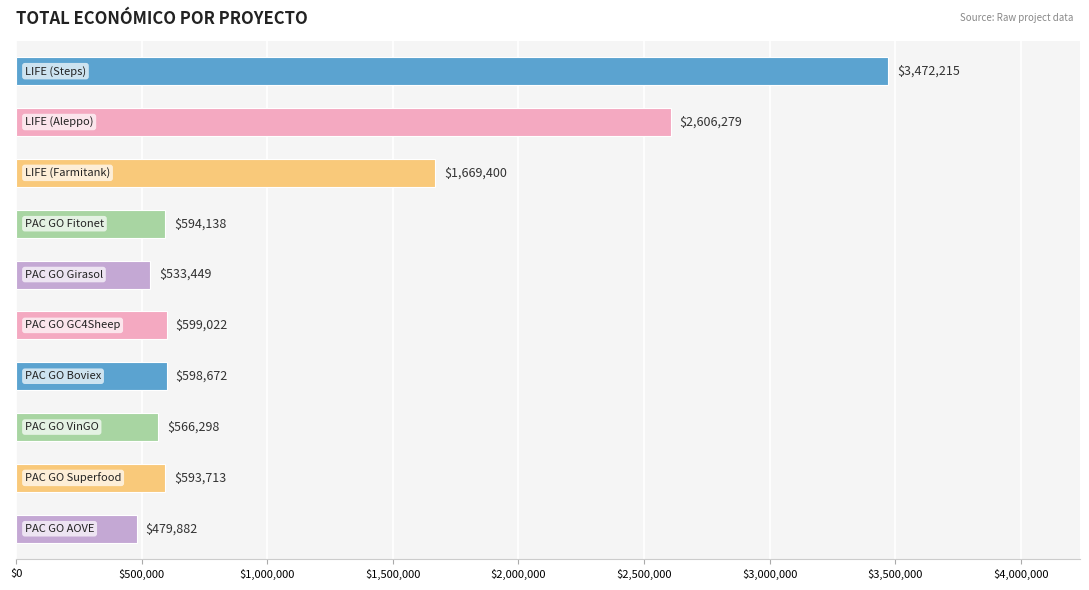

What is the difference between the second highest and minimum values?

2126397